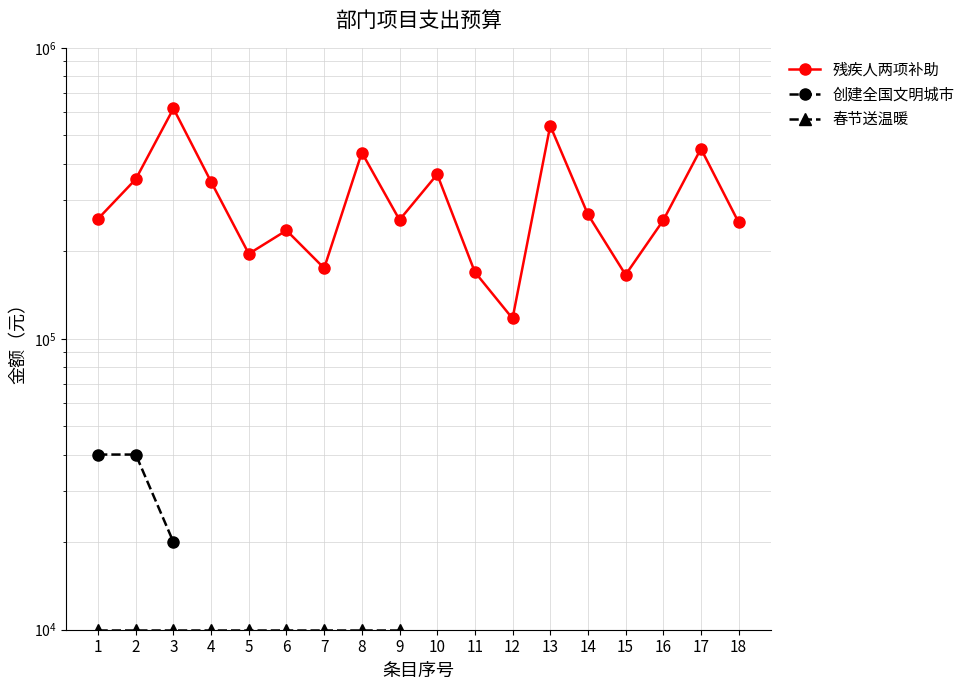

True or false: 残疾人两项补助 has a value of 165924.0 at 15.

True